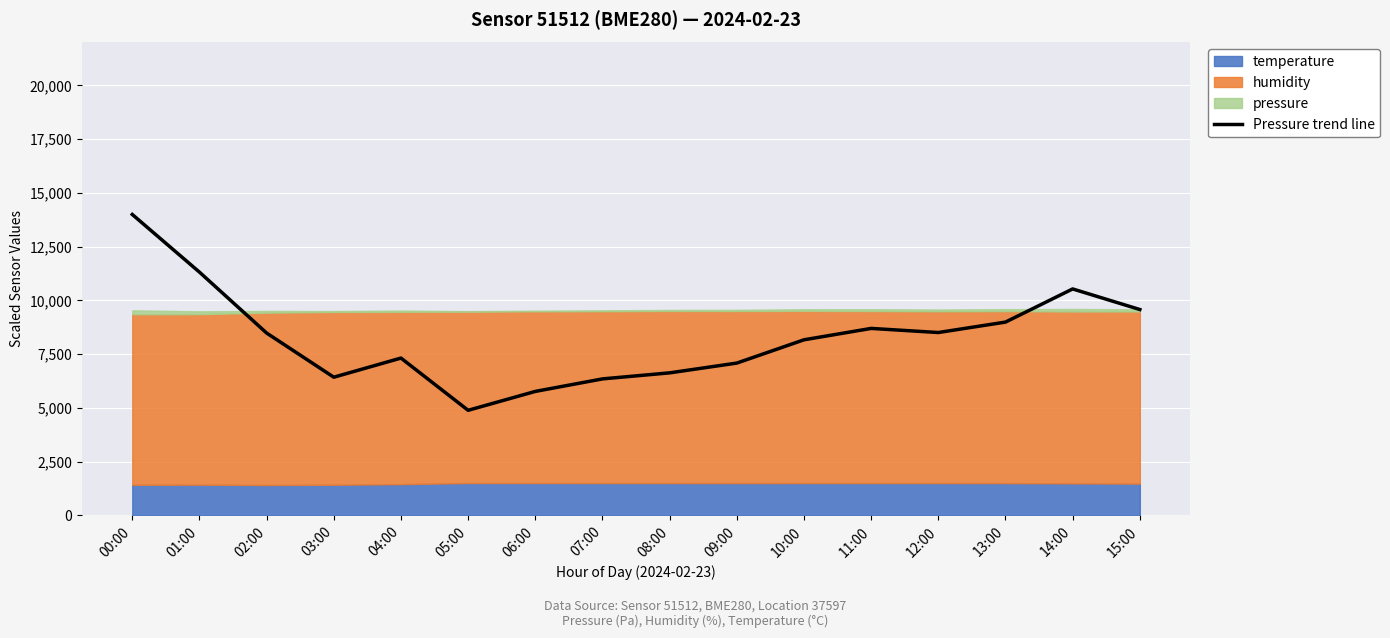

Is it true that the value at 03:00 is 6429.7?

True